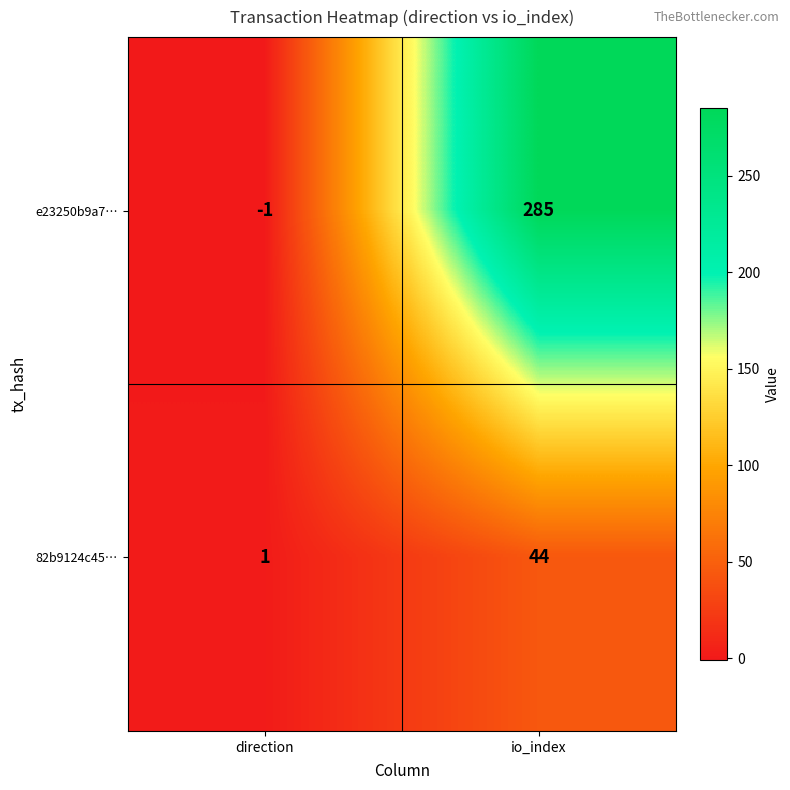

Which series changed the most between direction and io_index?

e23250b9a7…